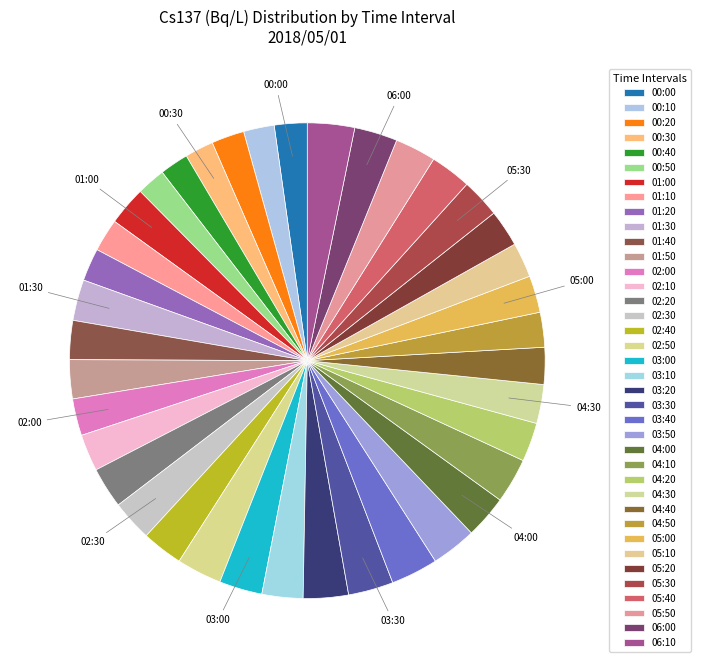

How many segments does this pie chart have?

38